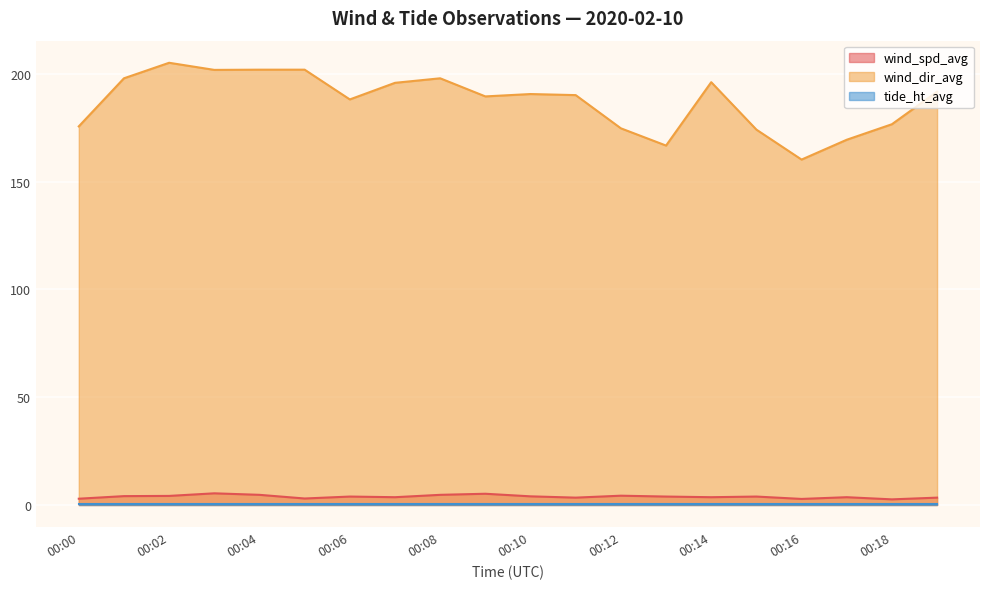

Which series has the largest total across all categories?

wind_dir_avg